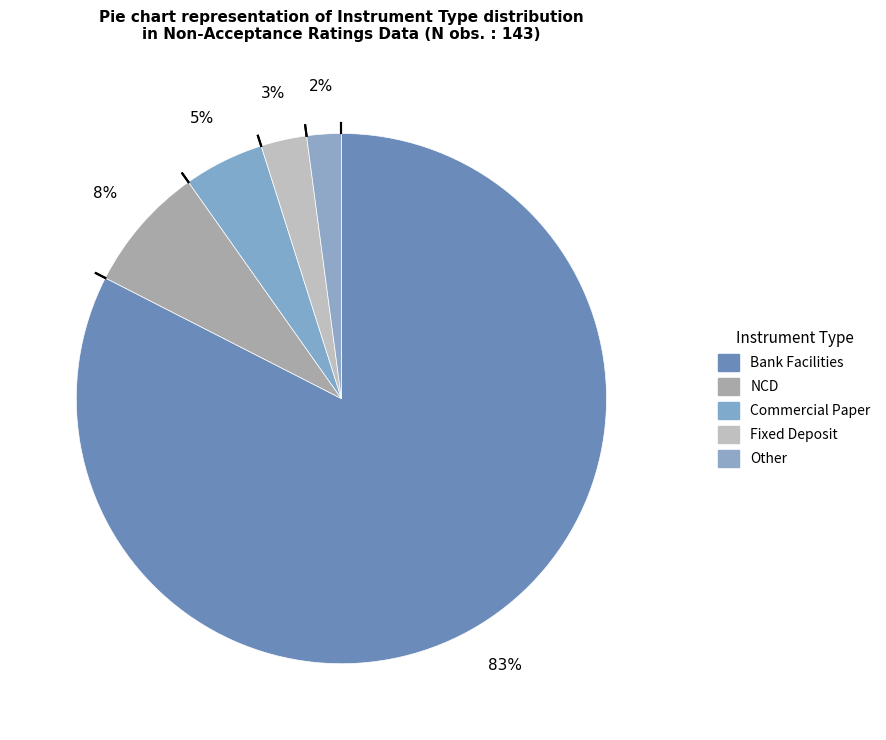

Which category has the biggest portion of the pie?

Bank Facilities